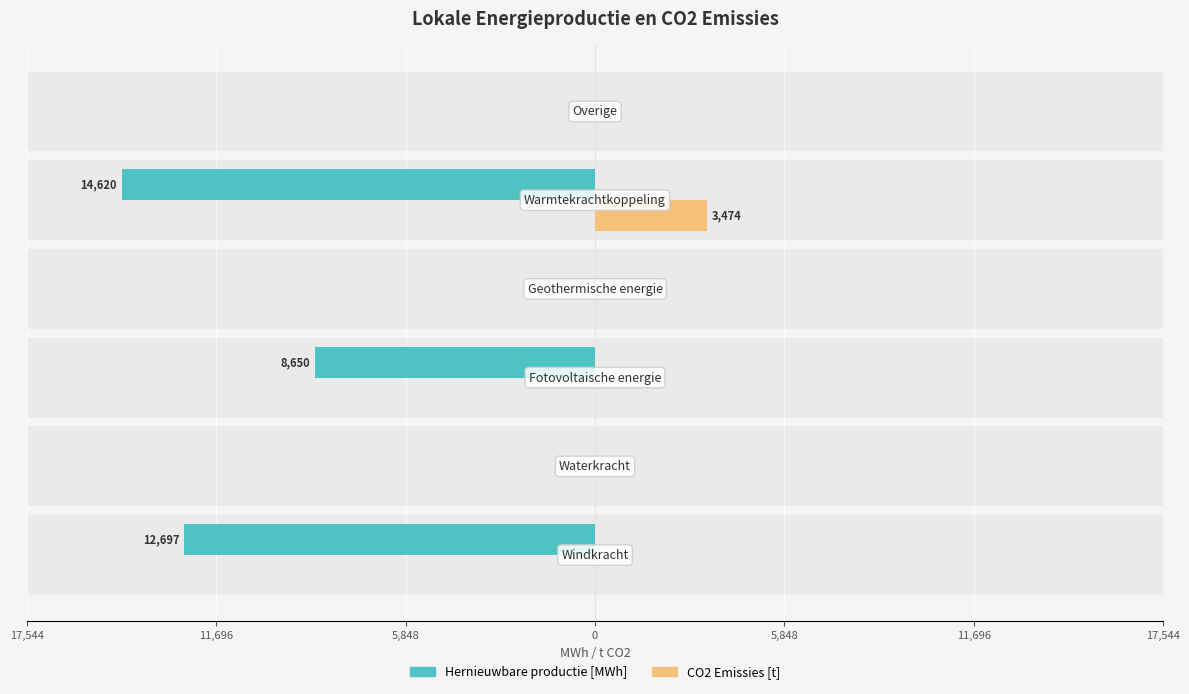

What are all the series names shown in the legend?

Hernieuwbare productie [MWh], CO2 Emissies [t]